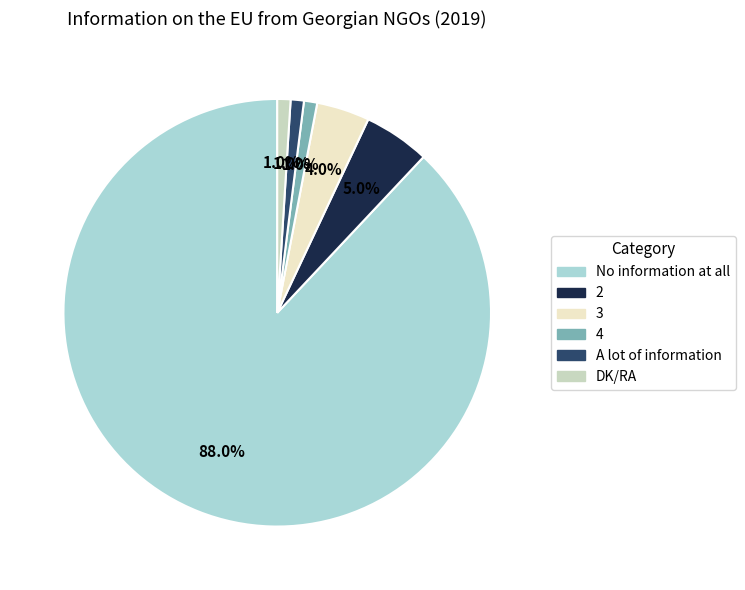

What is the ratio of the value at 3 to the value at 4?

4.0